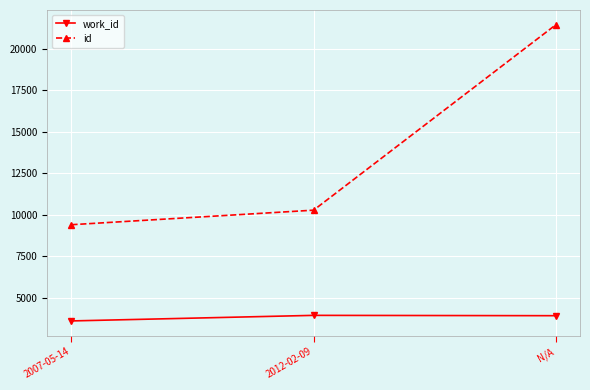

What is the lowest value of the work_id series?

3623